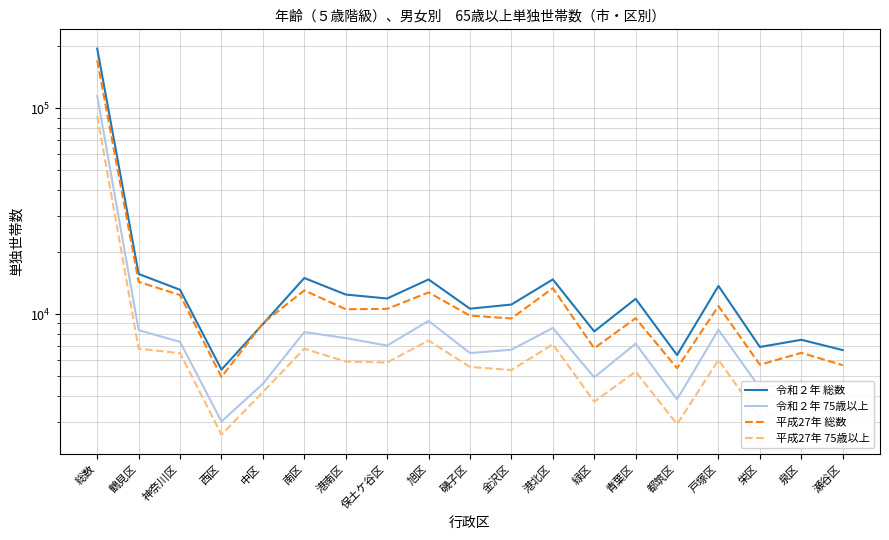

What is the smallest value displayed?

2593